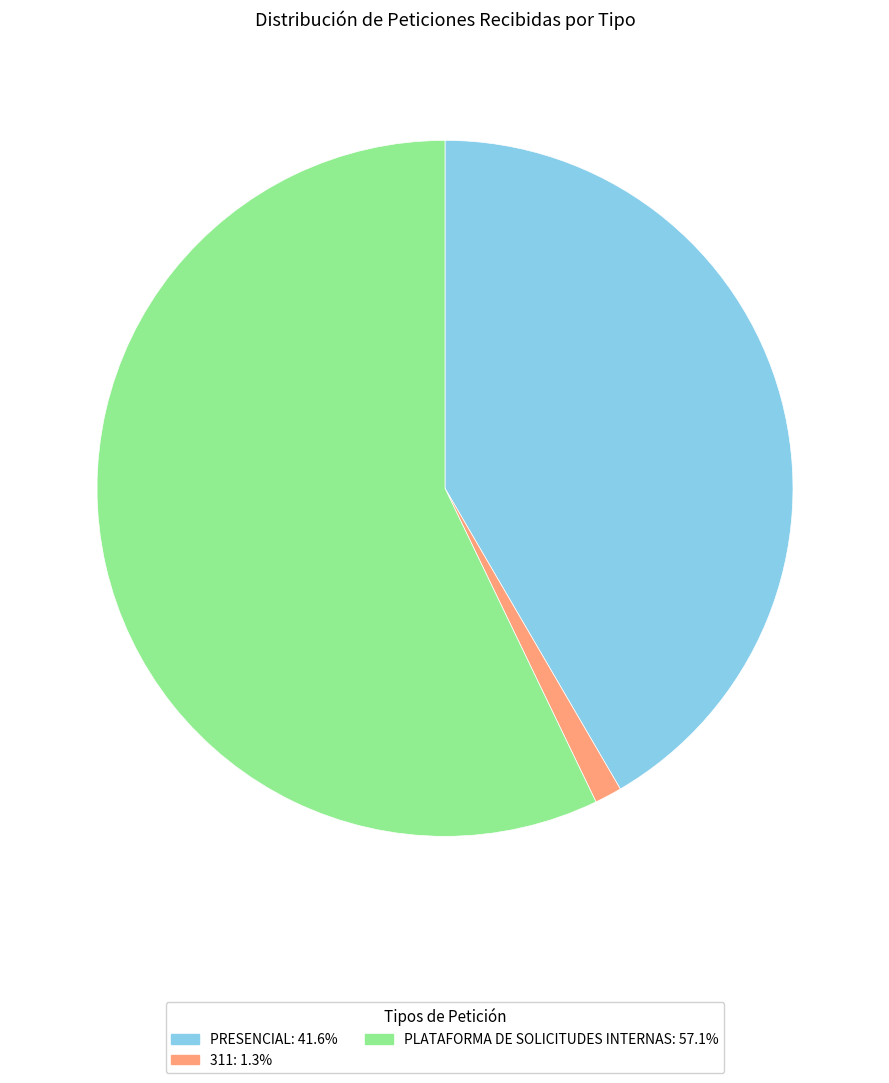

Is there any slice that represents more than half of the pie?

Yes